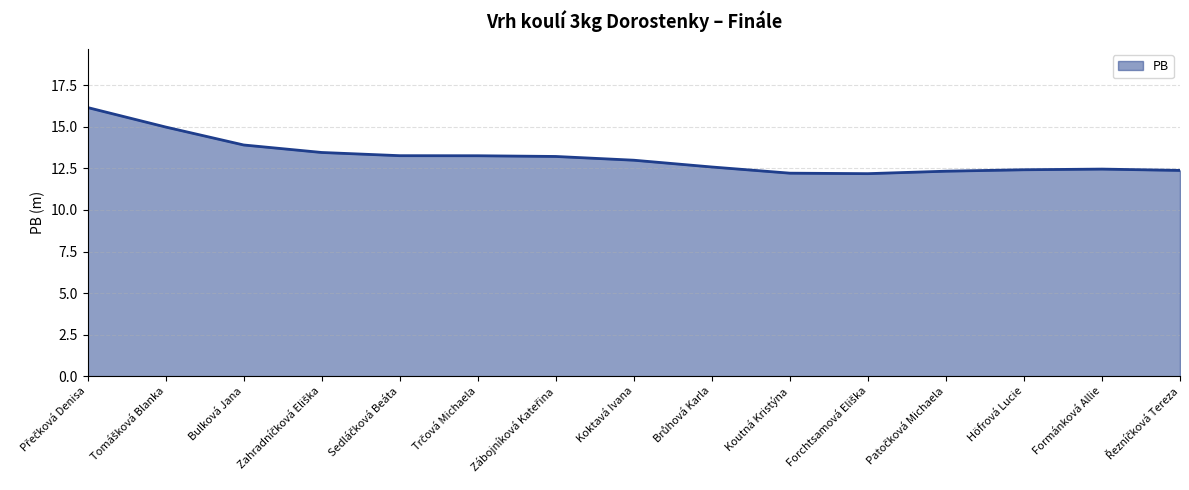

Read the value at Formánková Allie.

12.5